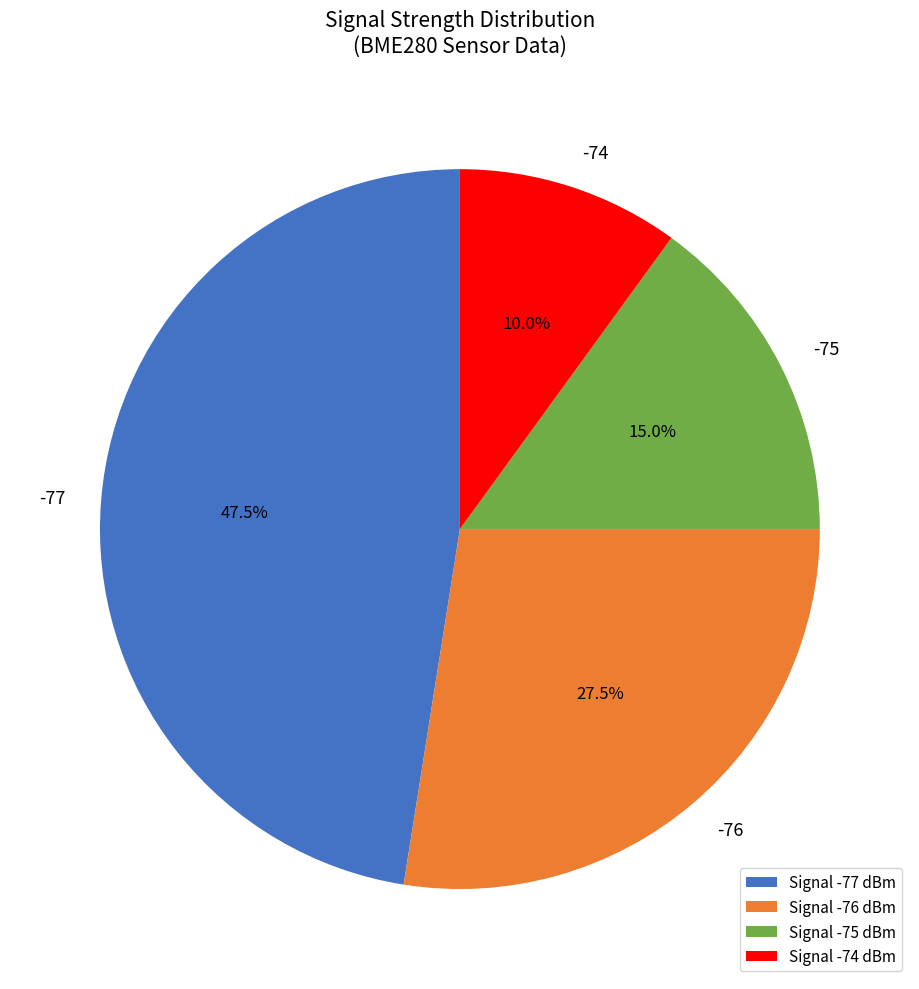

Is -76 the majority of the pie?

No